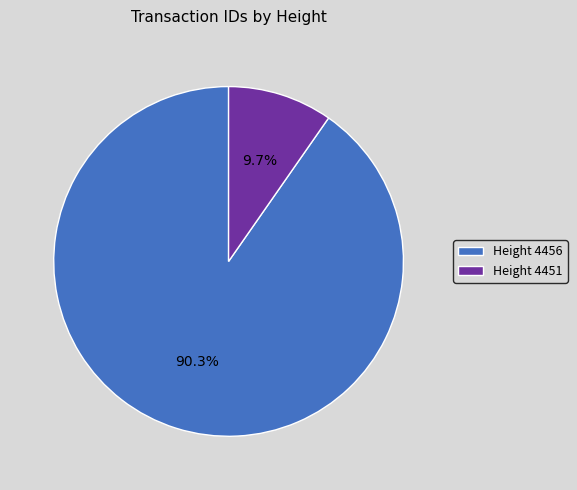

Does Height 4456 represent more than half of the total?

Yes